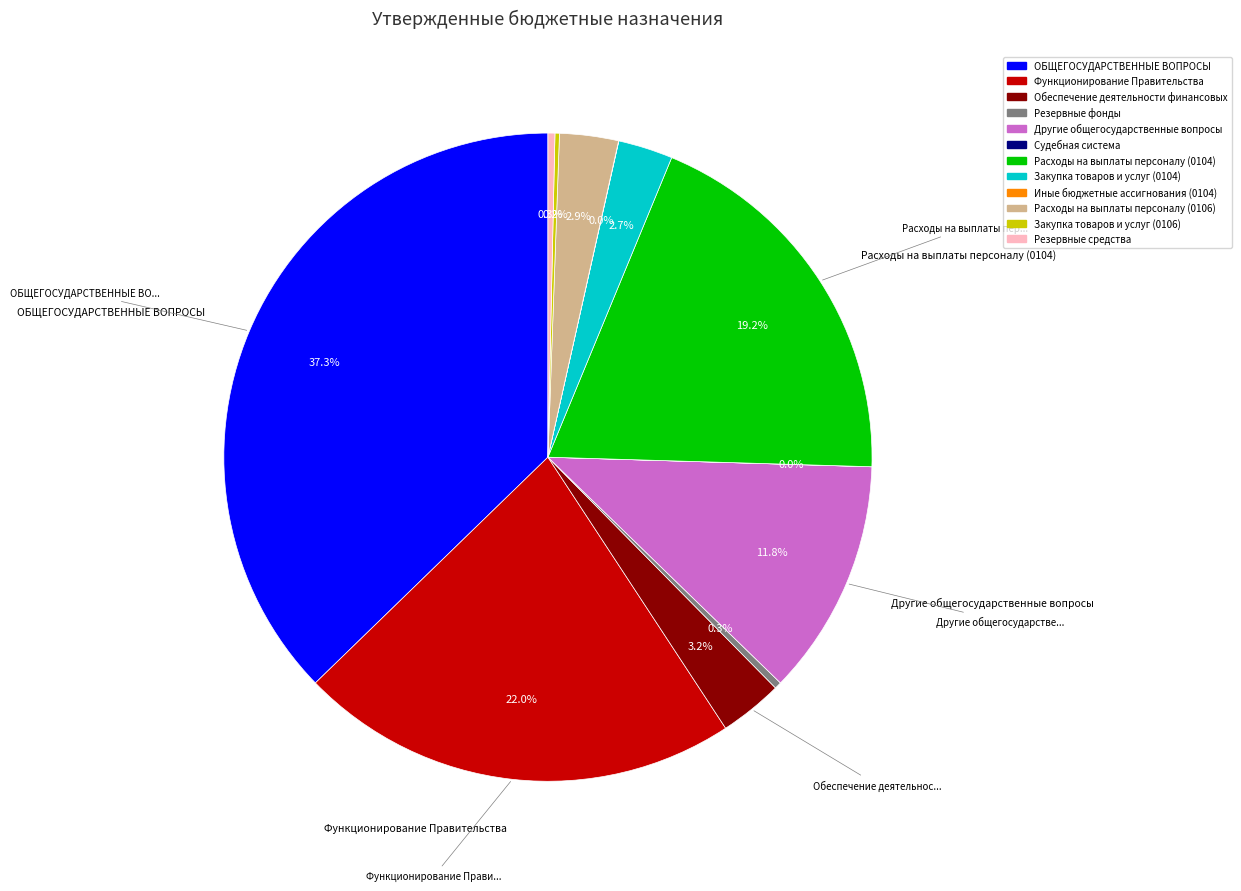

Which has a higher value, Функционирование Правительства or Расходы на выплаты персоналу (0106)?

Функционирование Правительства